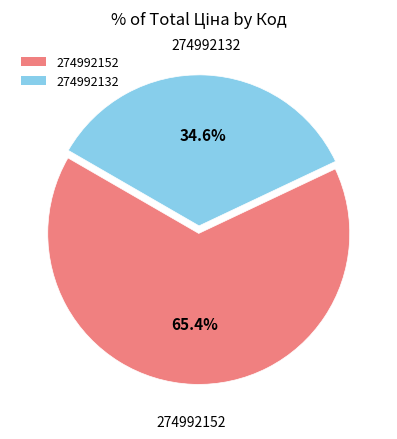

To the nearest percent, what is the difference between the largest and smallest slice percentages?

31%